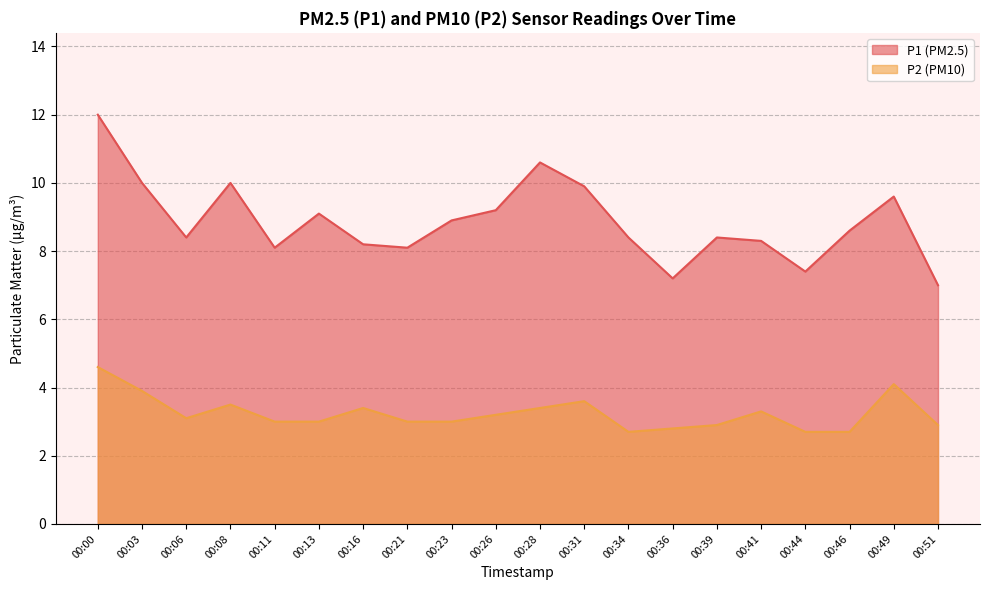

What is the maximum value for P2?

4.6